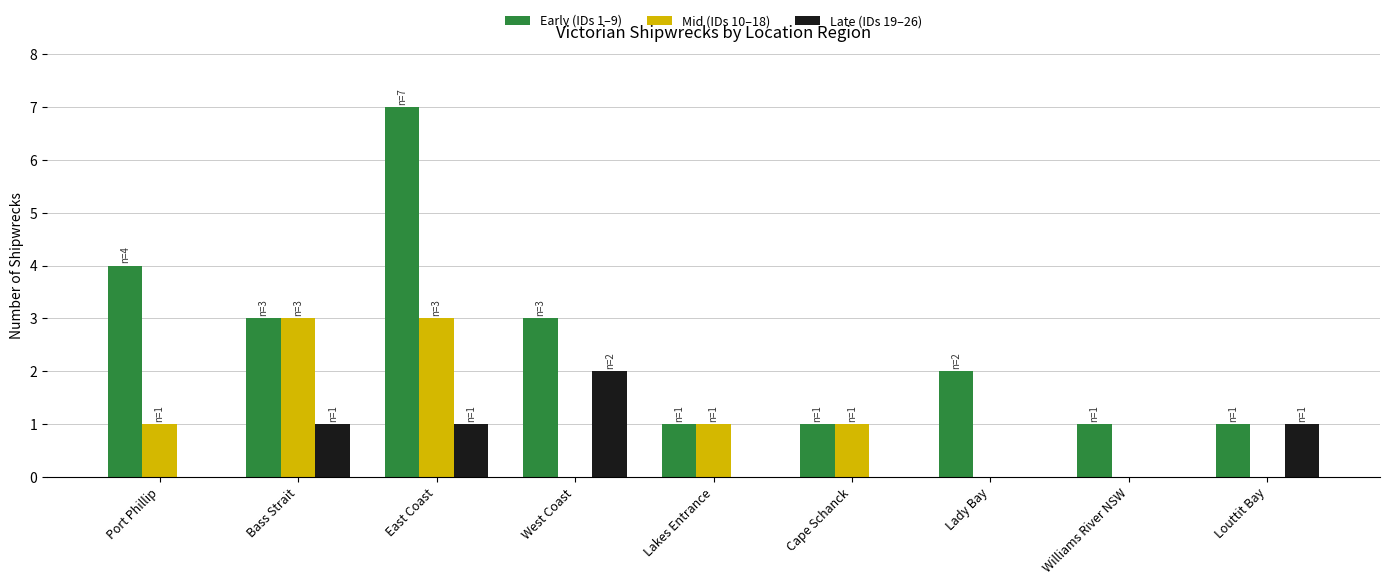

Reading left to right, what are all the values shown in this chart?

Early (IDs 1–9): 4	3	7	3	1	1	2	1	1
Mid (IDs 10–18): 1	3	3	0	1	1	0	0	0
Late (IDs 19–26): 0	1	1	2	0	0	0	0	1